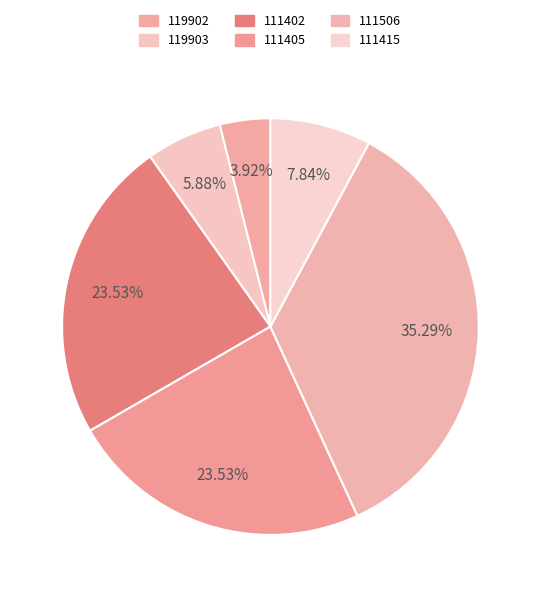

How much of the chart is everything except 111415?

92.2%